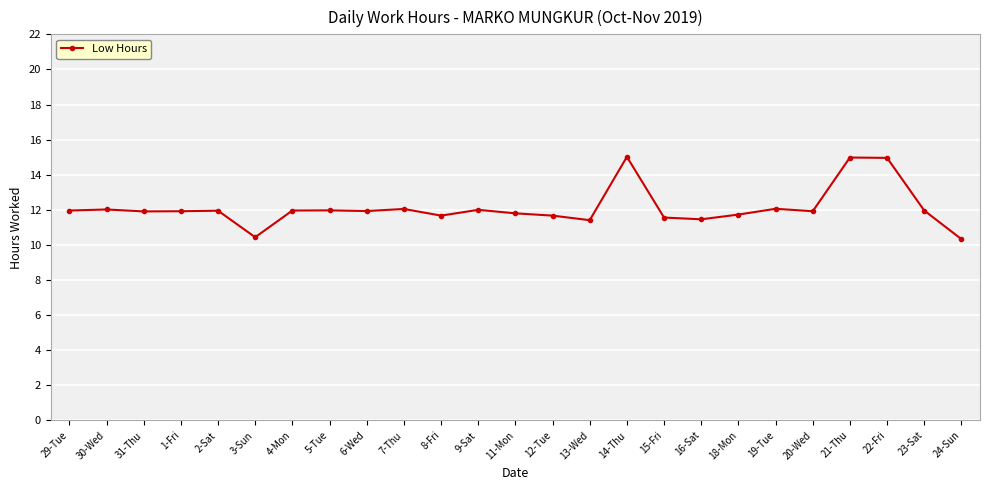

What is the minimum value shown in the chart?

10.3